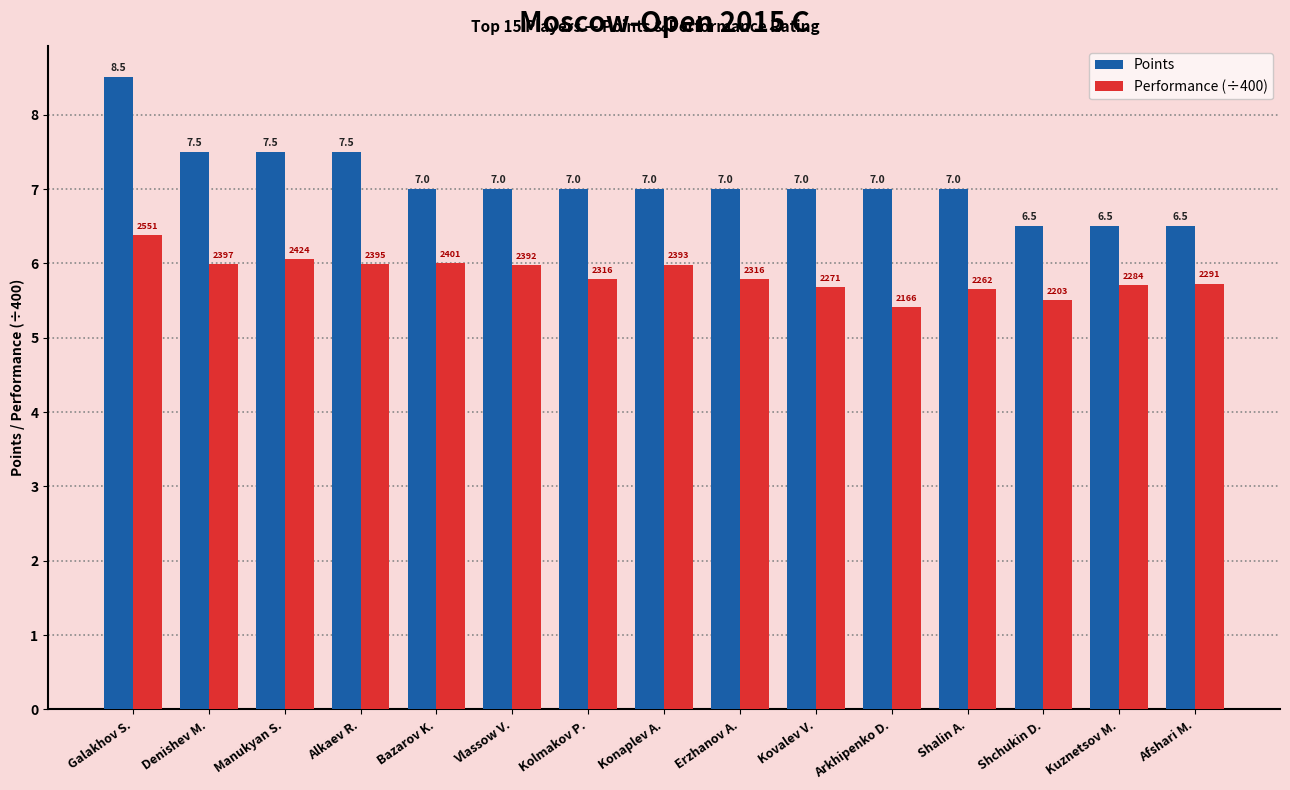

Which category has the lowest value across all series?

Arkhipenko D.